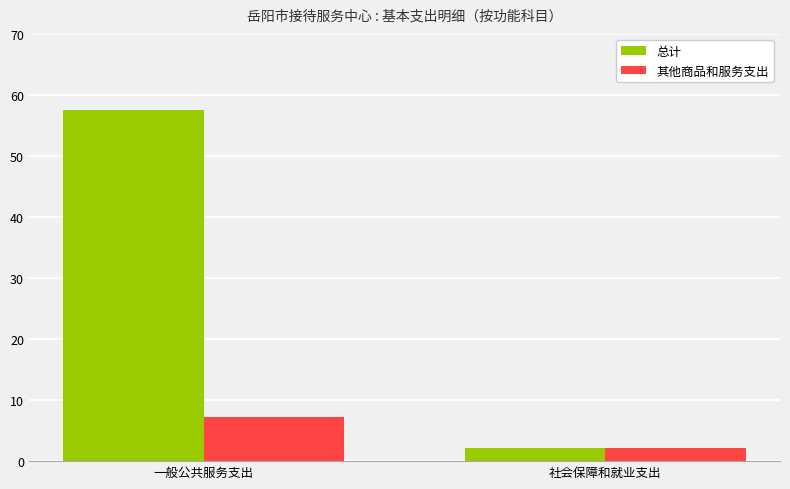

What is the difference between the 其他商品和服务支出 values at 一般公共服务支出 and 社会保障和就业支出?

5.1